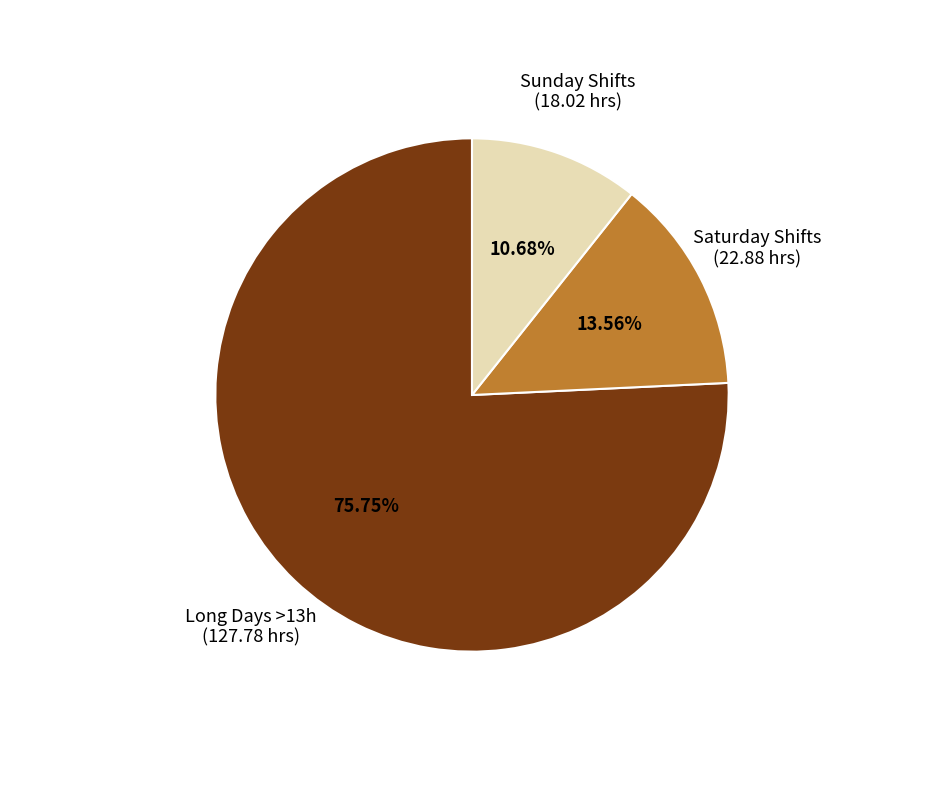

How many slices are in this pie chart?

3